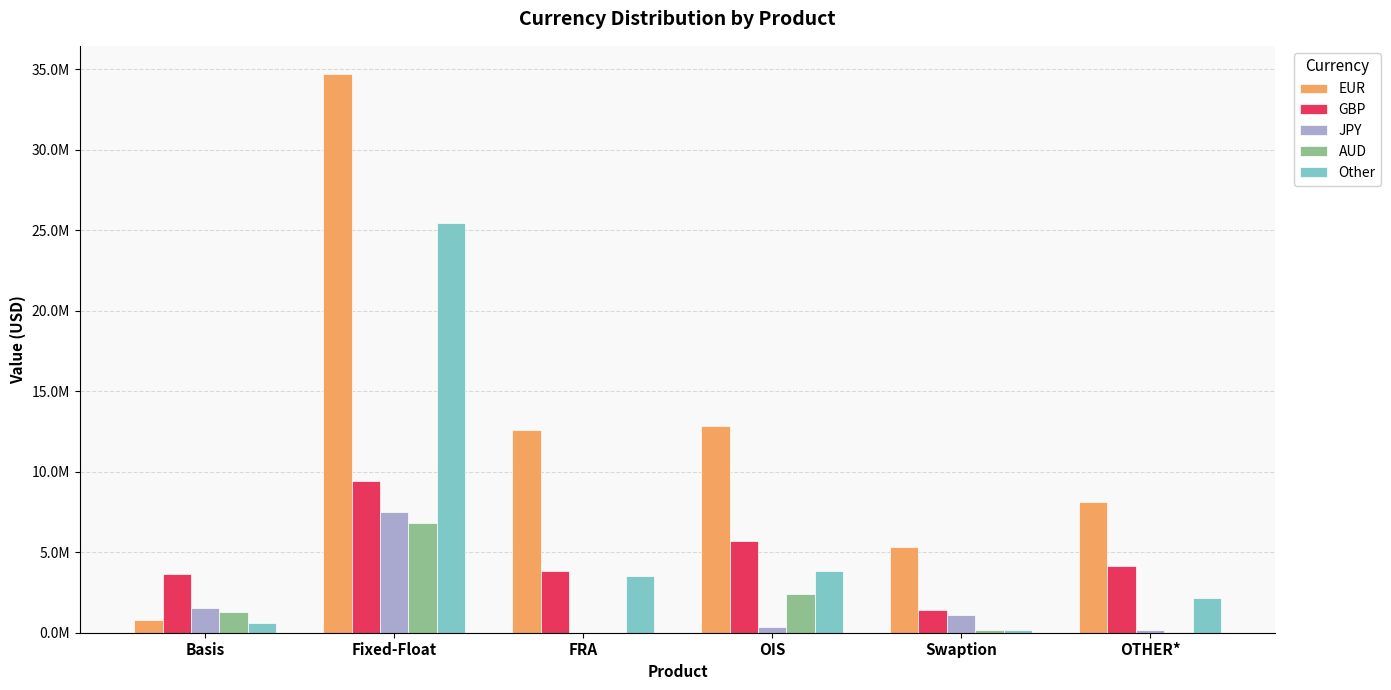

What are all the series names shown in the legend?

EUR, GBP, JPY, AUD, Other